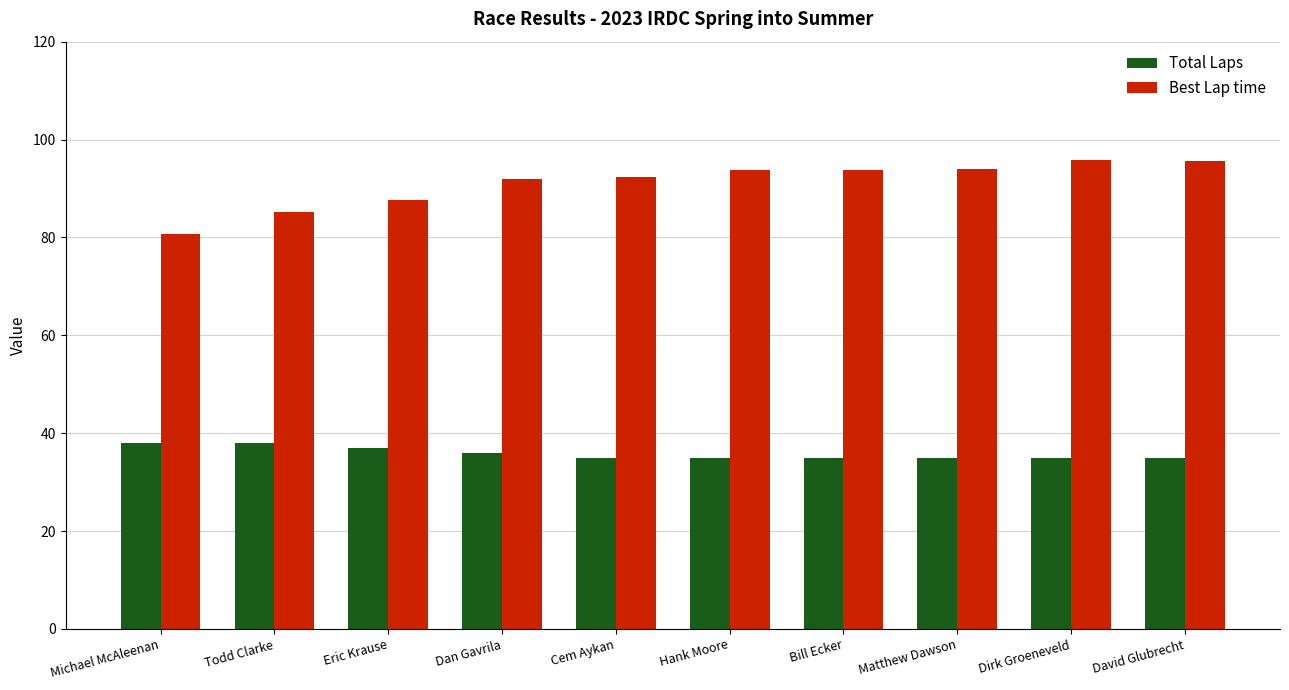

Rank the series by their average value, from highest to lowest.

Best Lap time, Total Laps